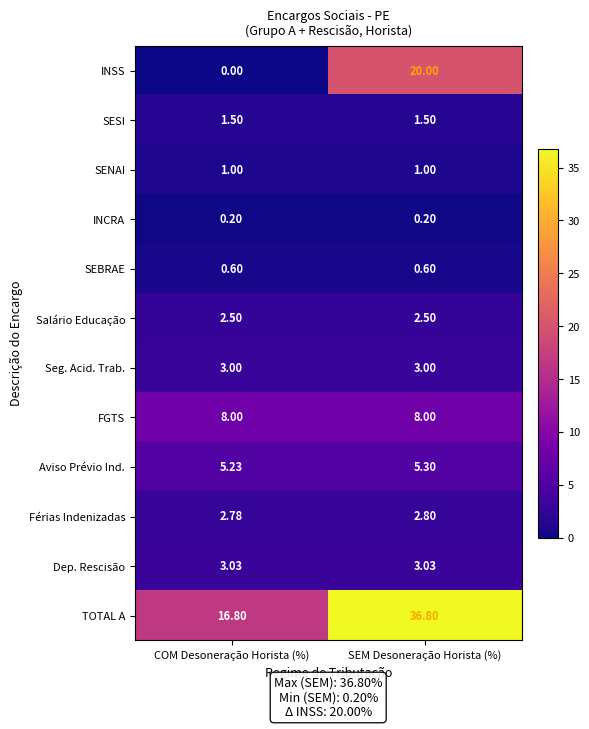

At which label does TOTAL A first exceed 36?

SEM Desoneração Horista (%)